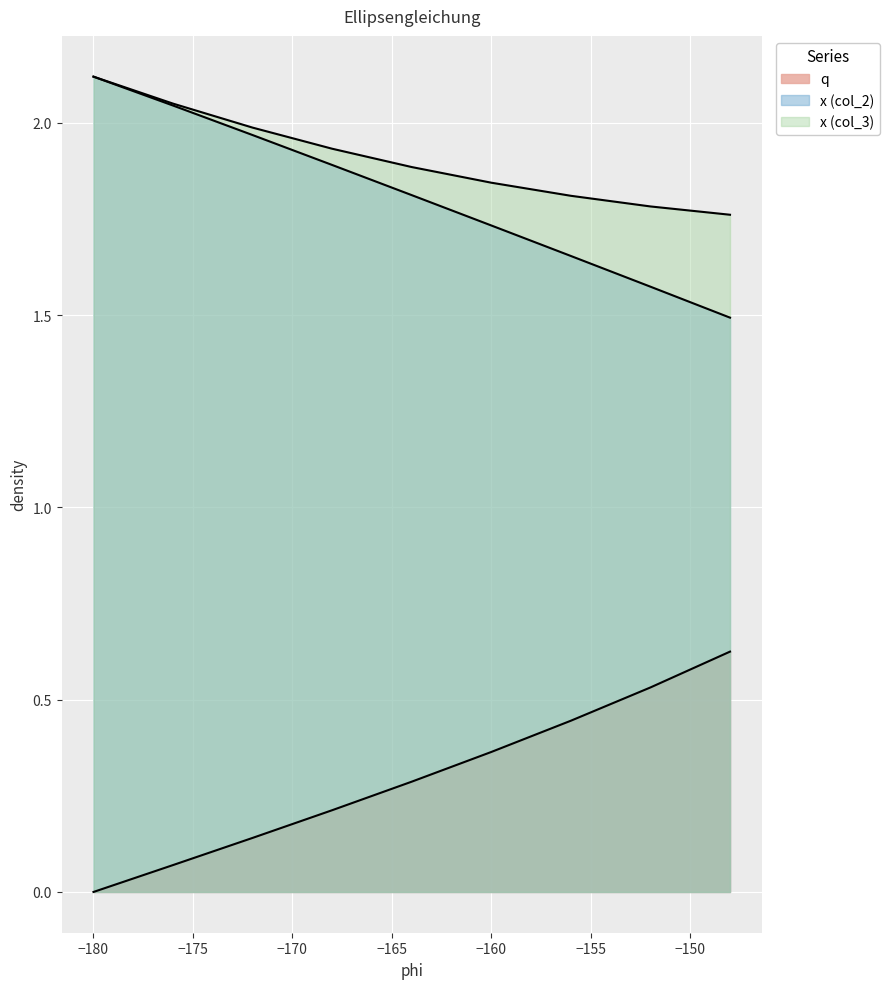

True or false: x_col2 and q intersect in this chart.

False